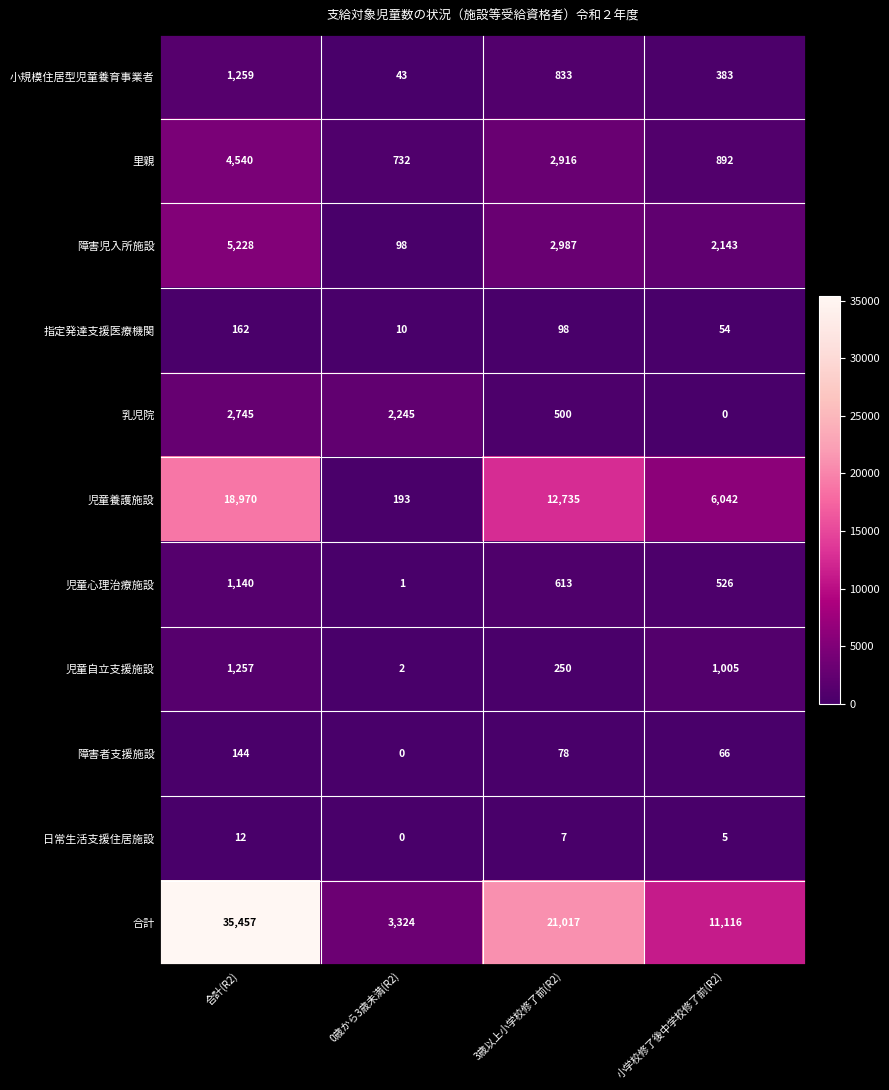

Which category has the highest value across all series?

合計(R2)